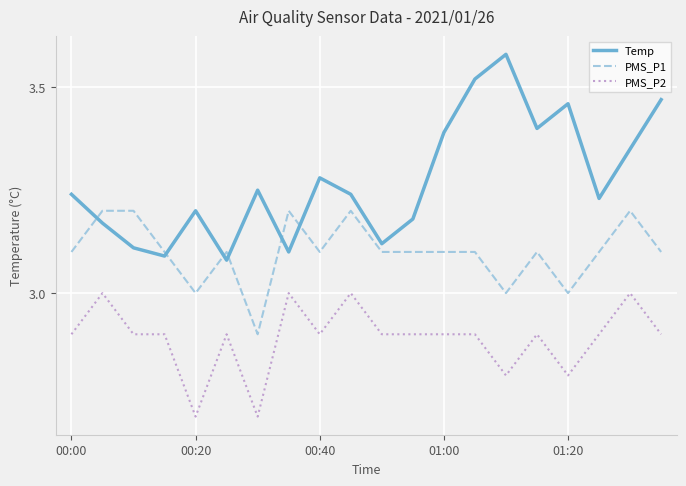

True or false: PMS_P2 and Temp cross at least once.

False